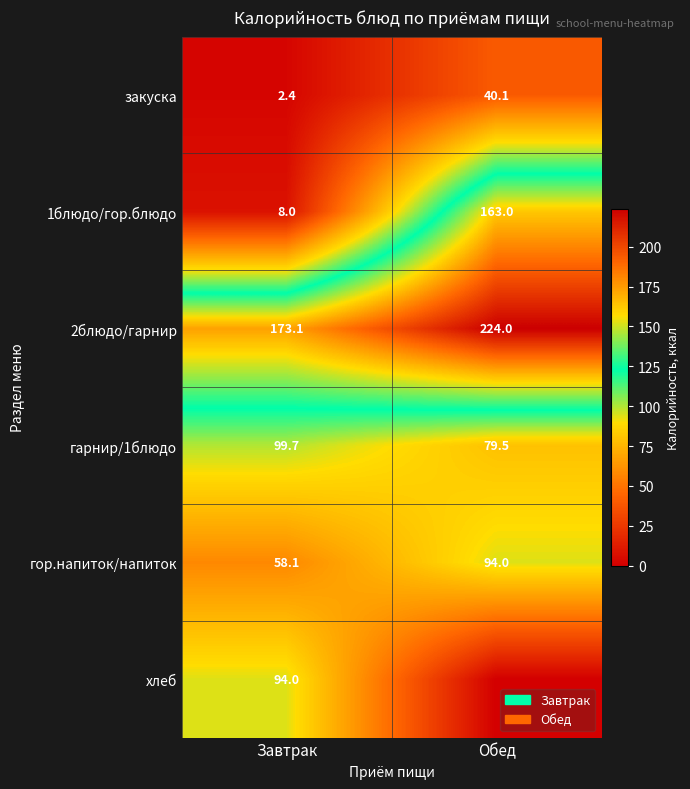

What is the average value of the гарнир/1блюдо series?

89.6